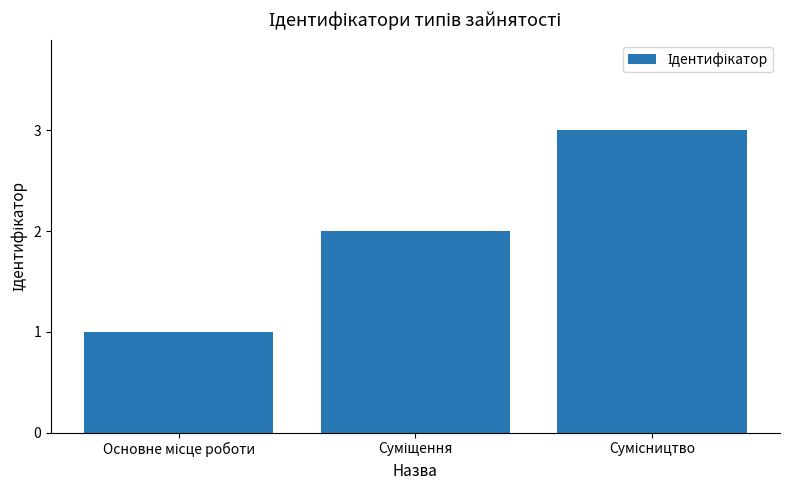

What is the maximum value shown in the chart?

3